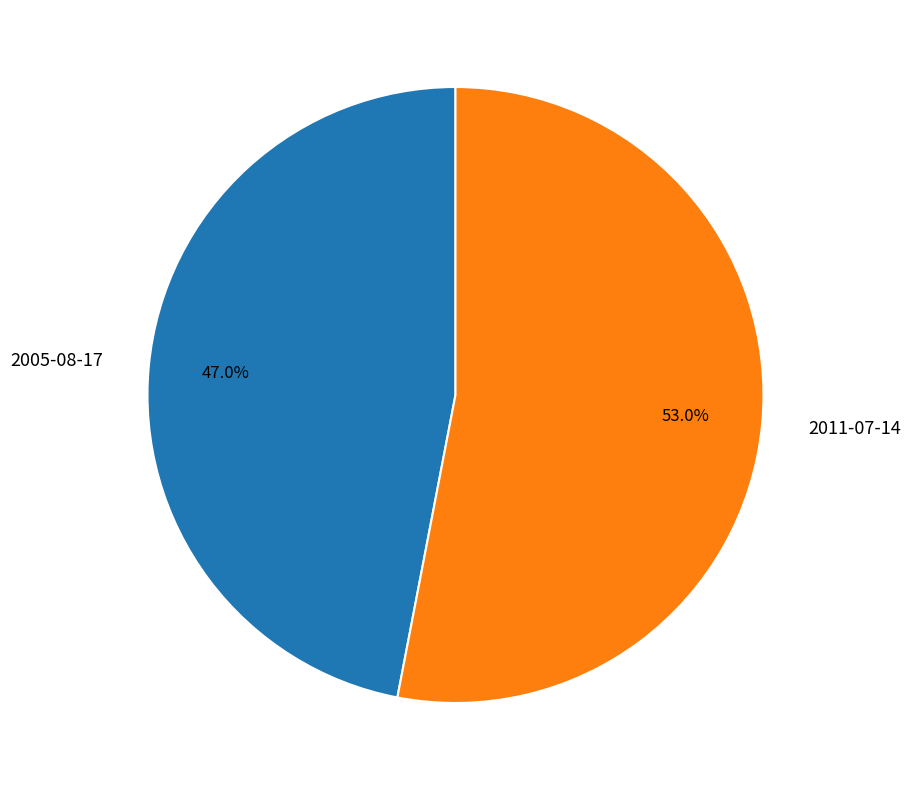

To the nearest percent, what percentage of the pie is 2005-08-17?

47%